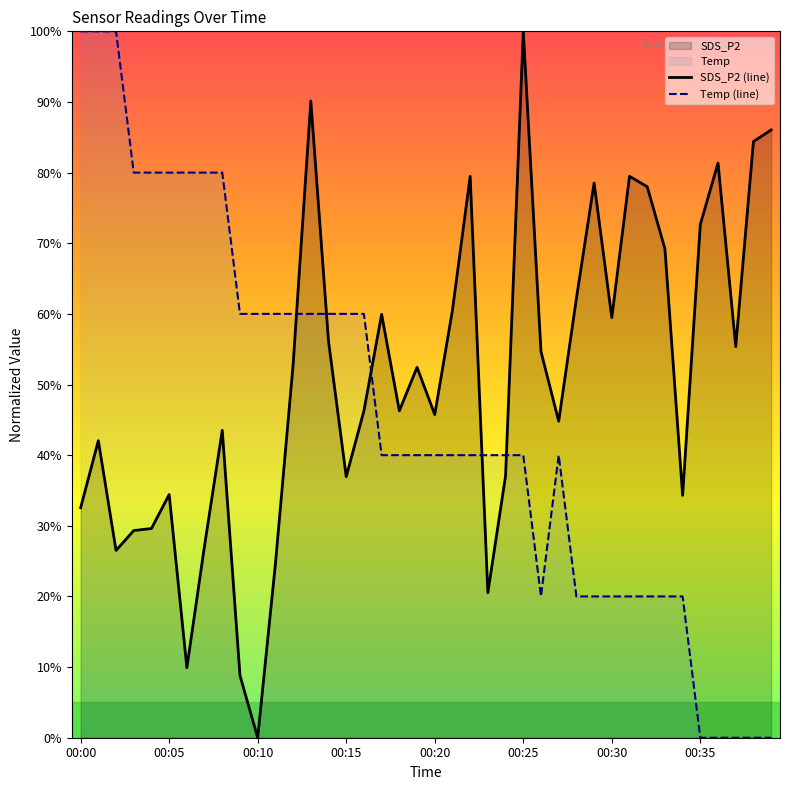

Between which two adjacent categories do SDS_P2 and Temp first intersect?

00:12 and 00:13